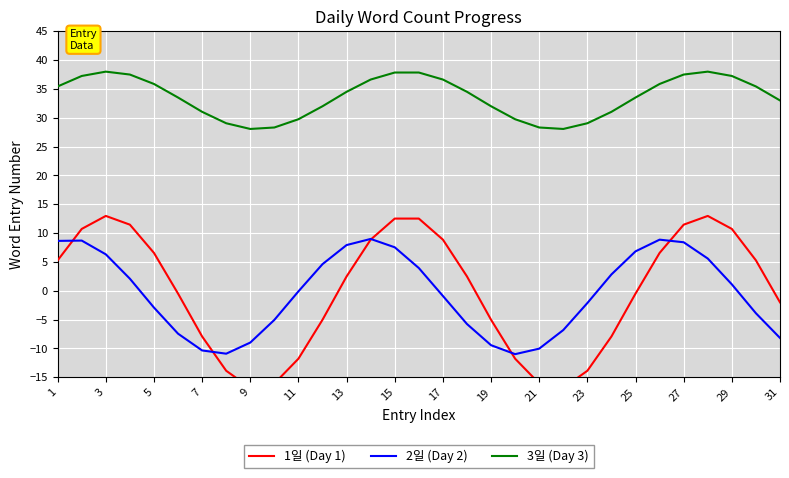

Is this an area chart (filled region under the line)?

No